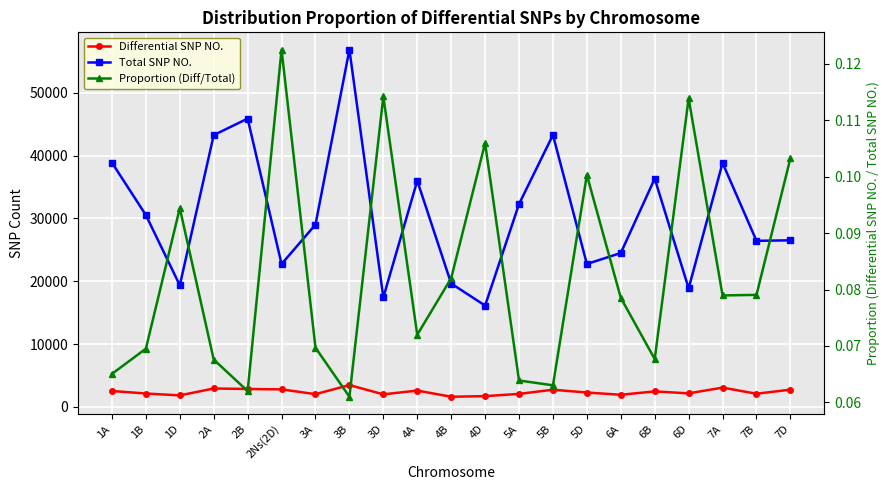

What is the total value across all series at 6B?

38784.1